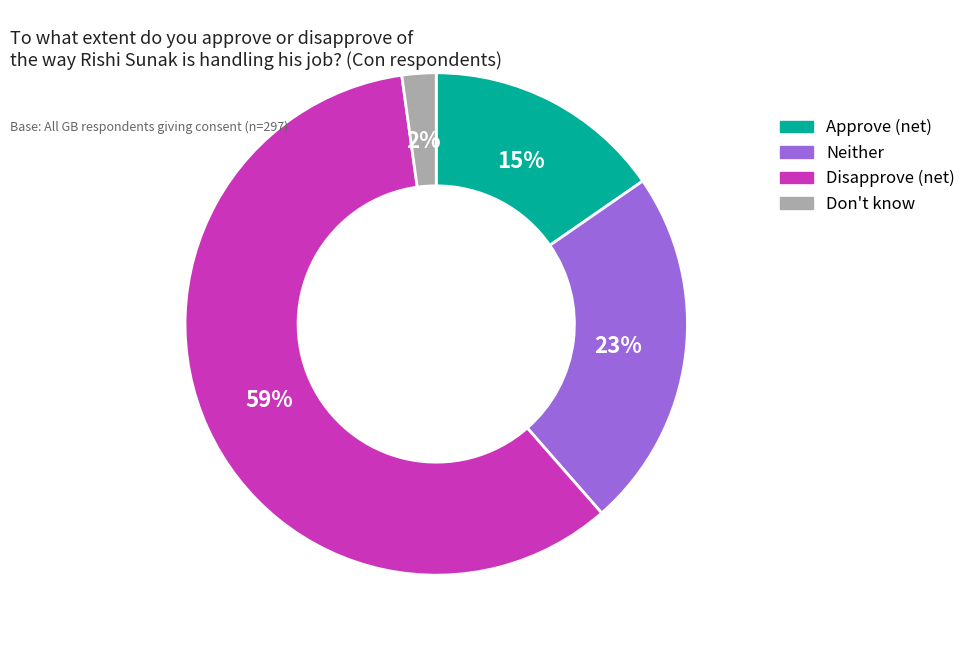

To the nearest percent, what is the average slice percentage?

25%